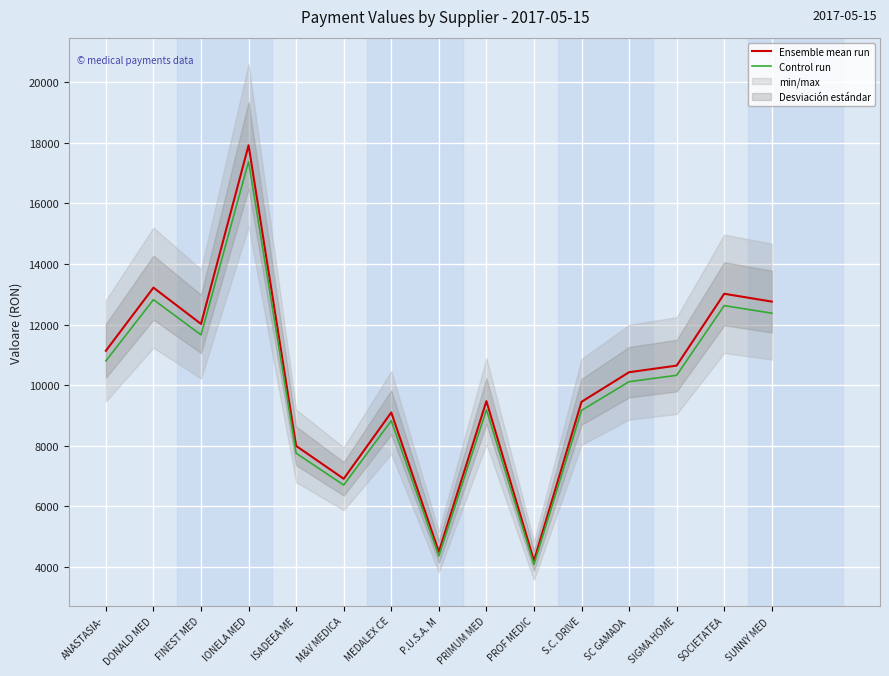

What is the highest value of the Control run series?

17376.1